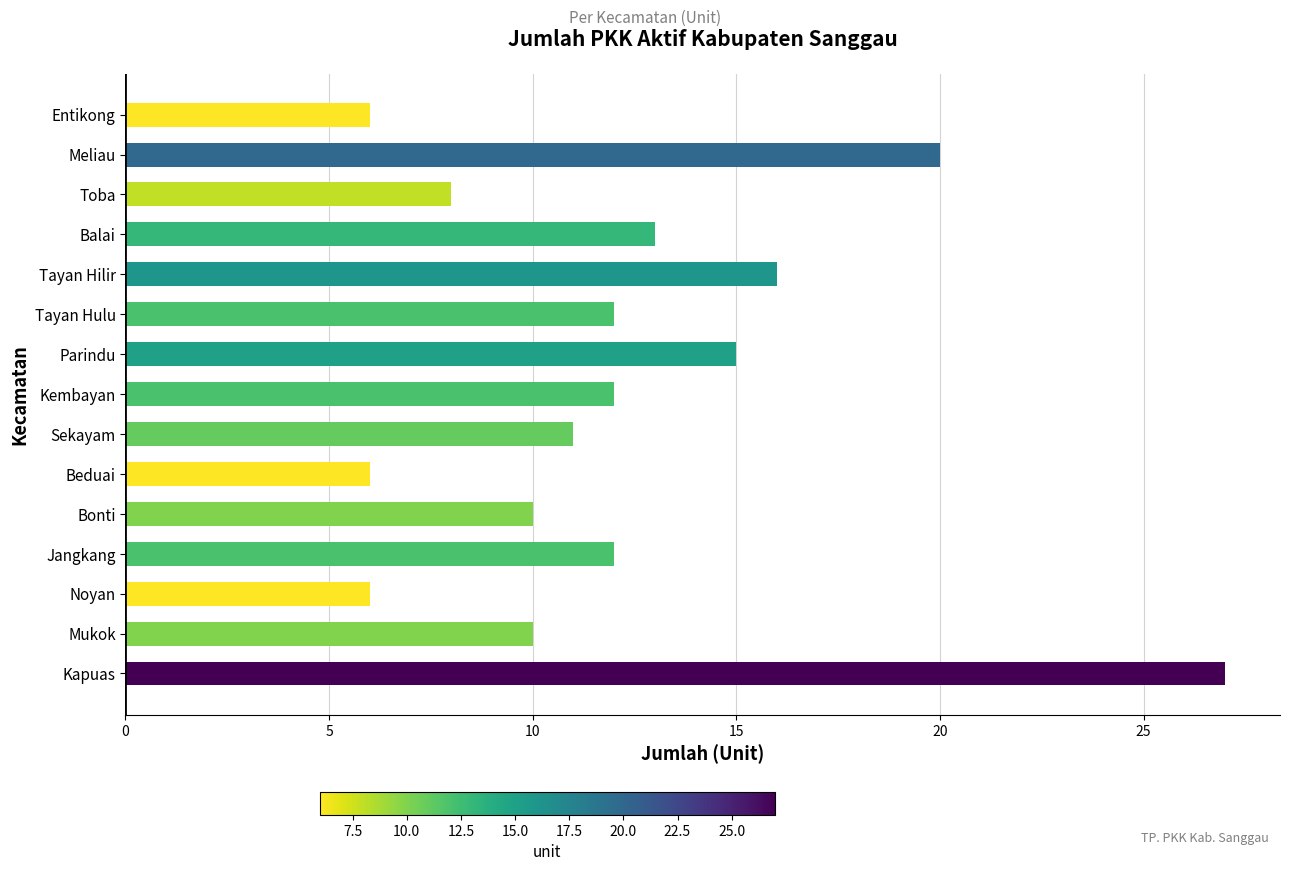

What is the sum of the values at Noyan and Jangkang?

18